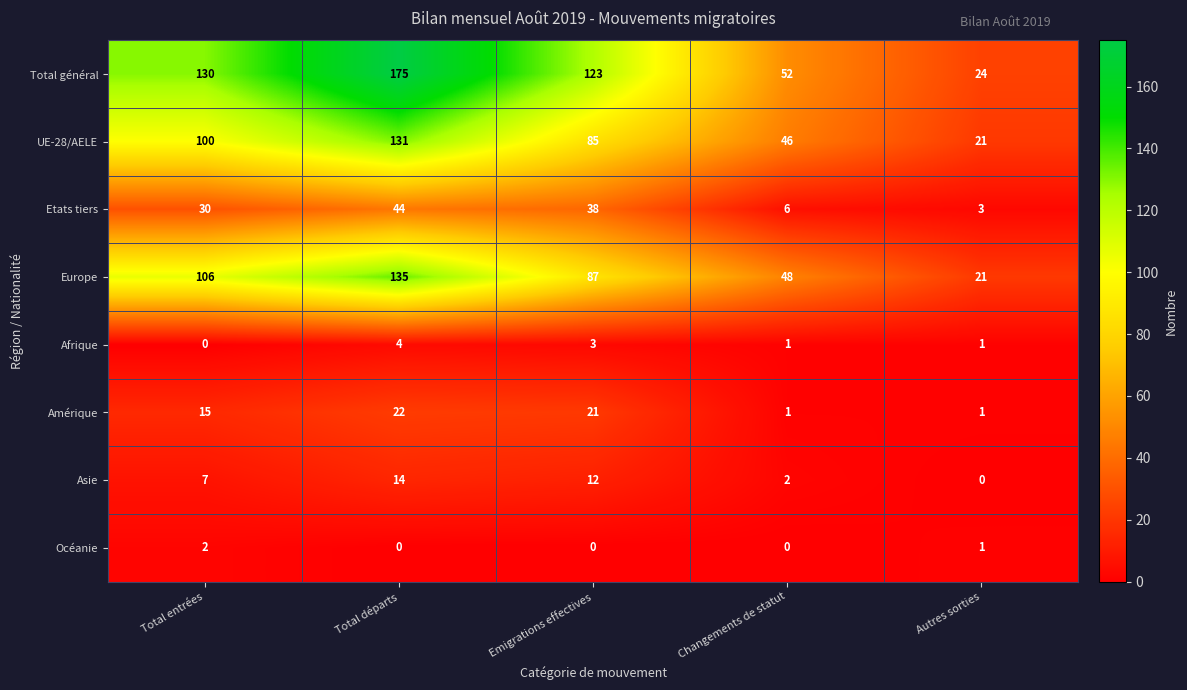

What is the difference between the maximum and minimum values in the Afrique series?

4